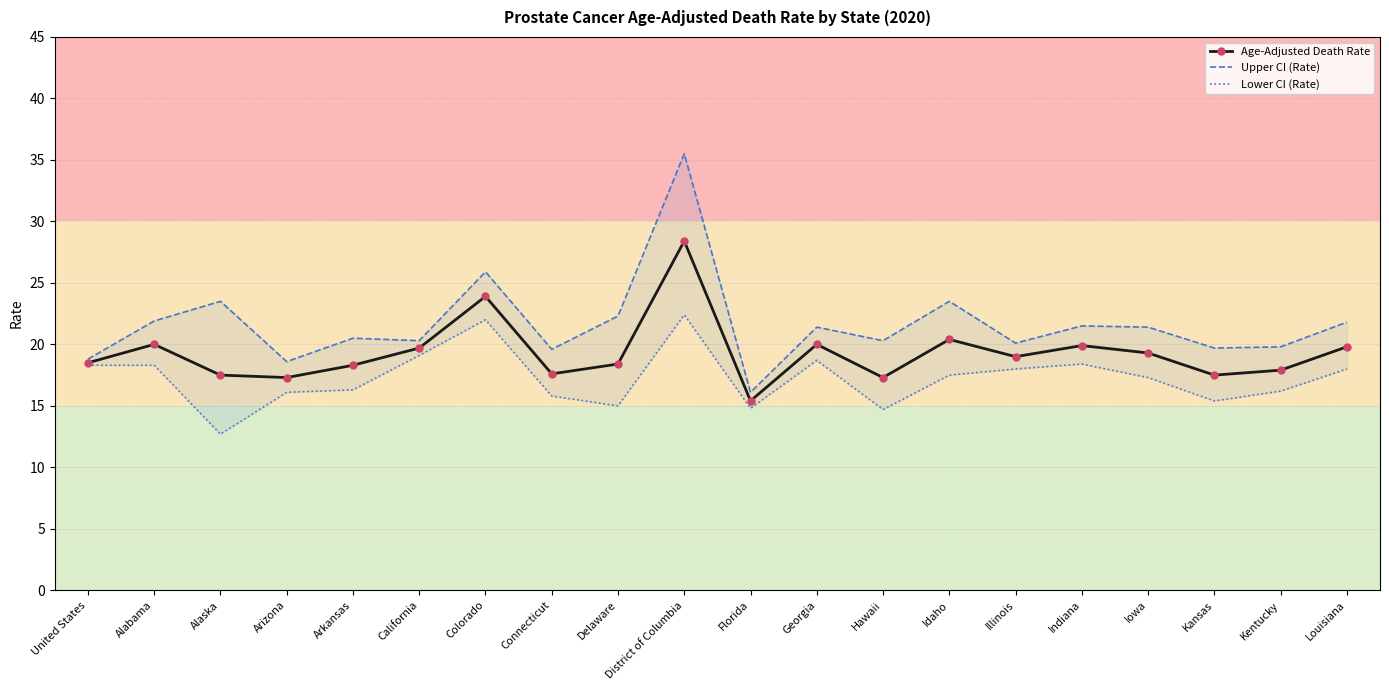

True or false: Lower CI (Rate) and Age-Adjusted Death Rate intersect in this chart.

False